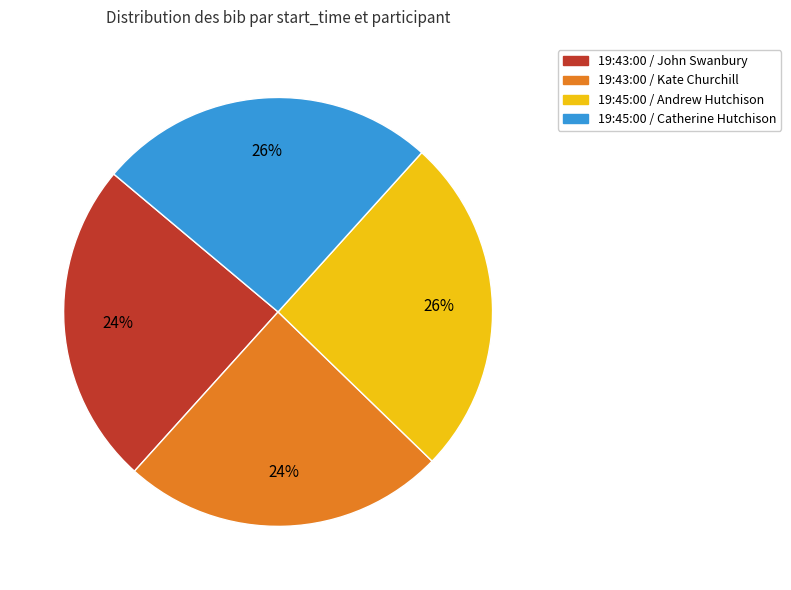

To the nearest percent, what portion does 19:45:00 / Andrew Hutchison represent?

26%